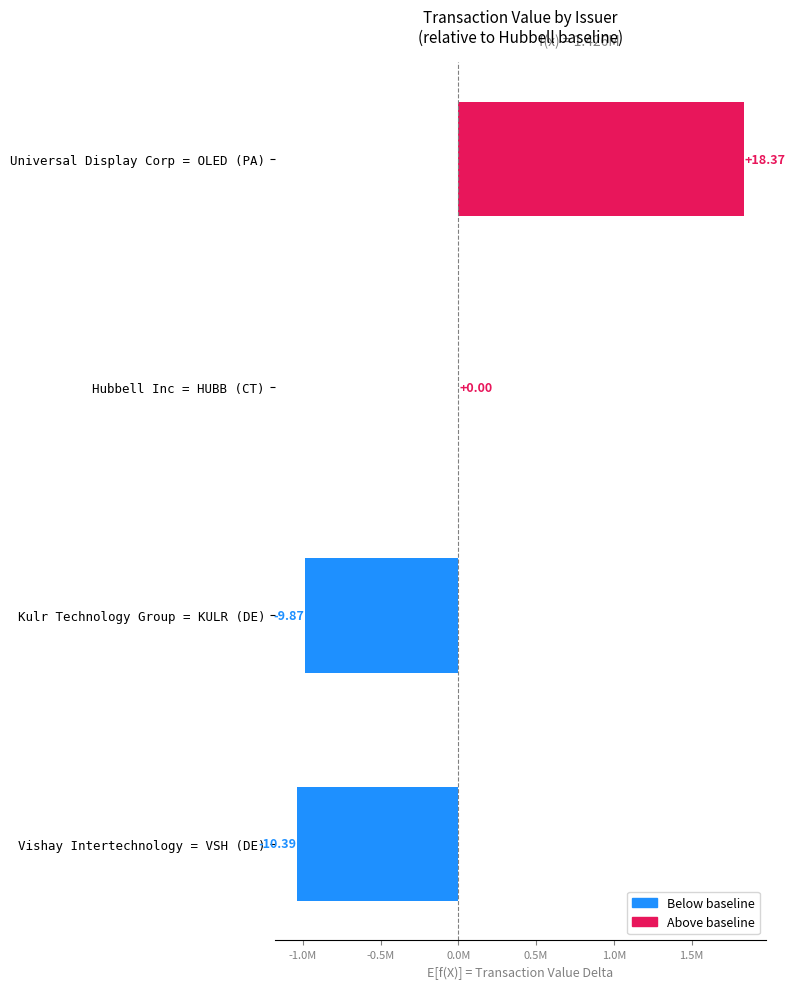

Does the chart contain stacked bars?

No